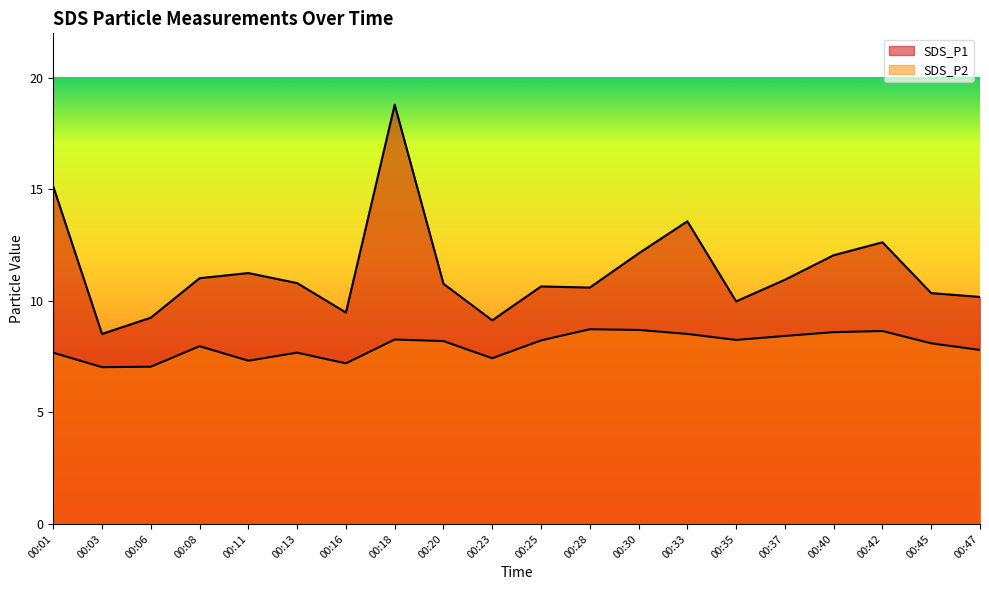

Reading right to left, what are all the values shown in this chart?

SDS_P1: 10.2	10.3	12.6	12.1	10.9	10.0	13.6	12.1	10.6	10.7	9.1	10.8	18.8	9.5	10.8	11.2	11.0	9.2	8.5	15.1
SDS_P2: 7.8	8.1	8.7	8.6	8.4	8.2	8.5	8.7	8.7	8.2	7.4	8.2	8.3	7.2	7.7	7.3	8.0	7.0	7.0	7.7